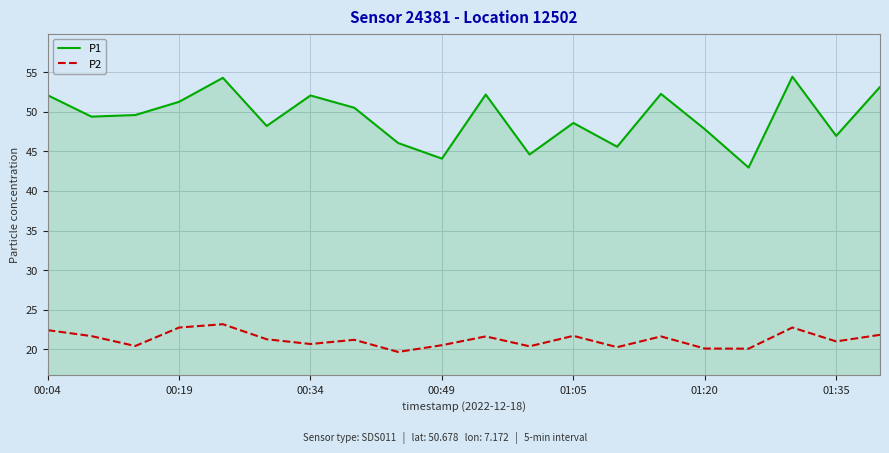

True or false: P2 and P1 cross at least once.

False